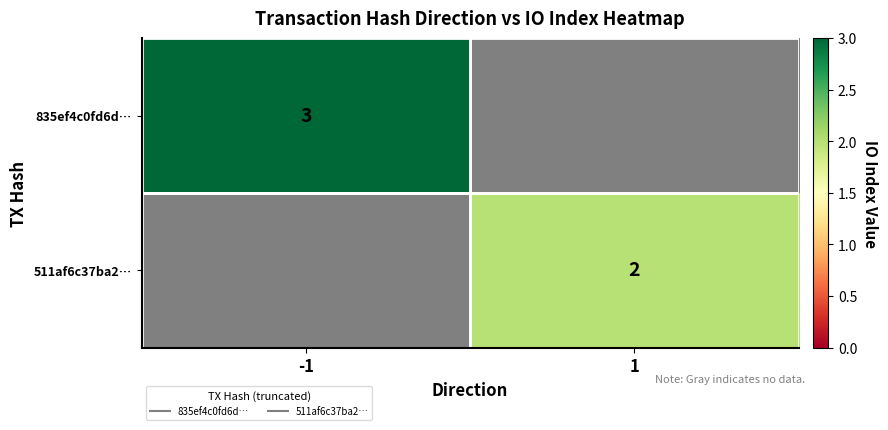

The value of 835ef4c0fd6d… at -1 is 5. True or false?

False